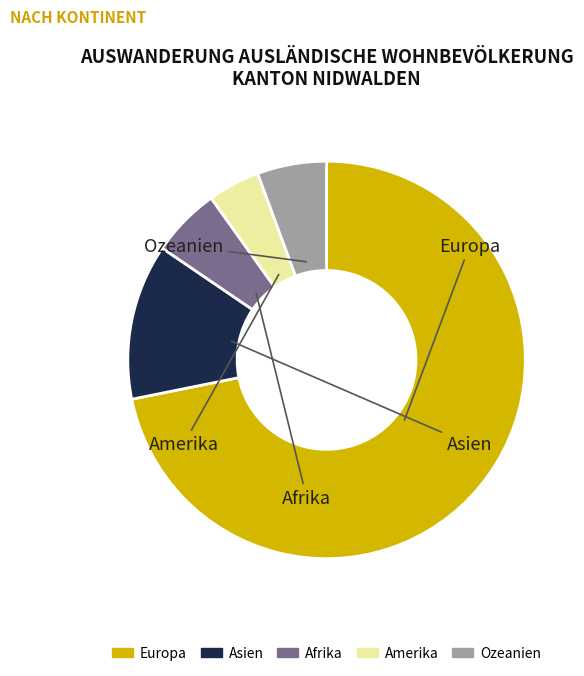

What is the ratio of the value at Afrika to the value at Ozeanien?

1.0